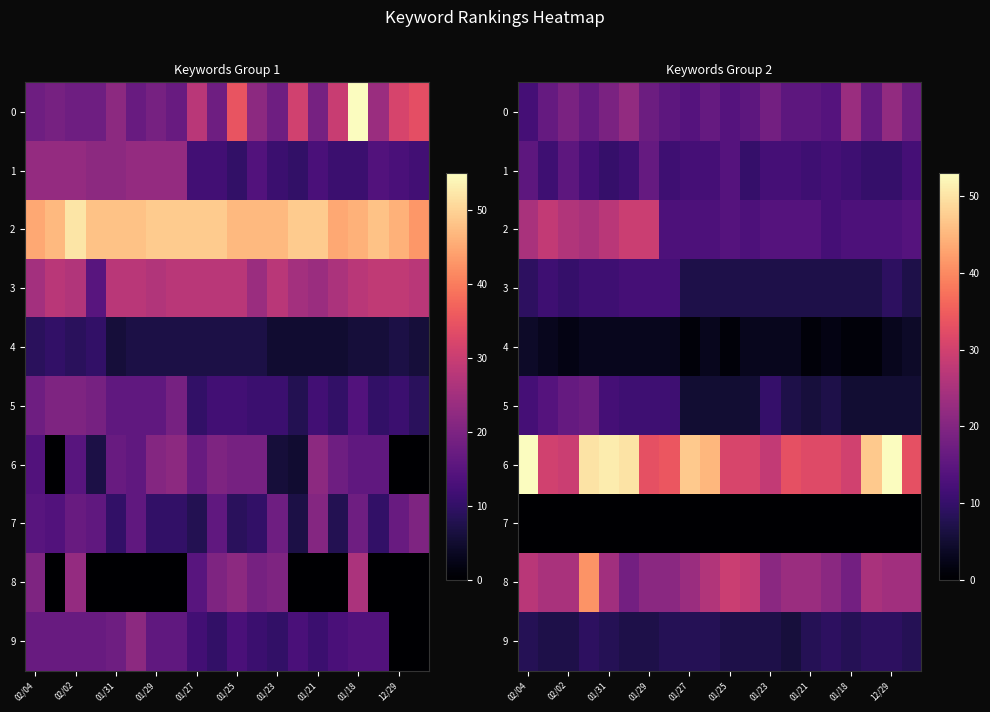

How many data points in 9 are less than 8?

8